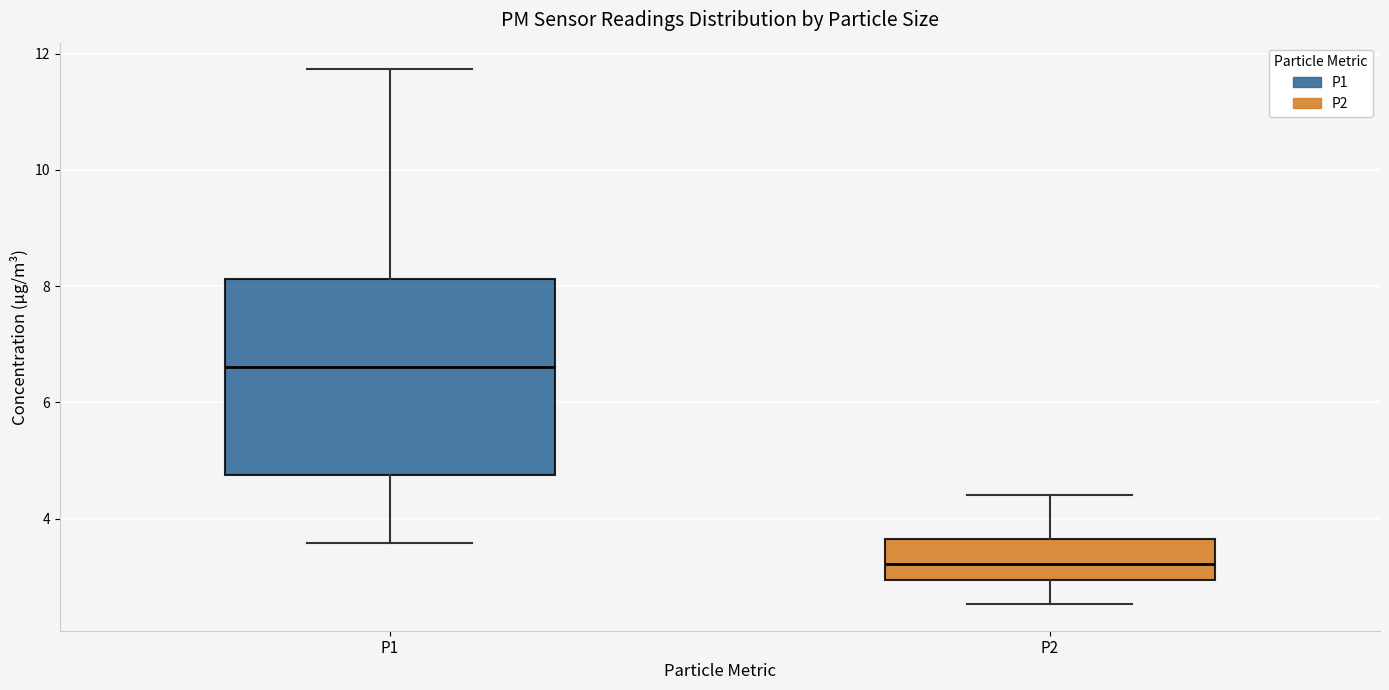

Reading left to right, transcribe this box plot: for each box, give where its median line is, the range the box spans, and where its two whiskers end, as read against the y-axis. The values are not printed on the chart, so give them approximately, as read against the axis.

P1: median 6.6, box 4.8 to 8.2, whiskers 3.6 to 11.8
P2: median 3.2, box 3.0 to 3.6, whiskers 2.6 to 4.4